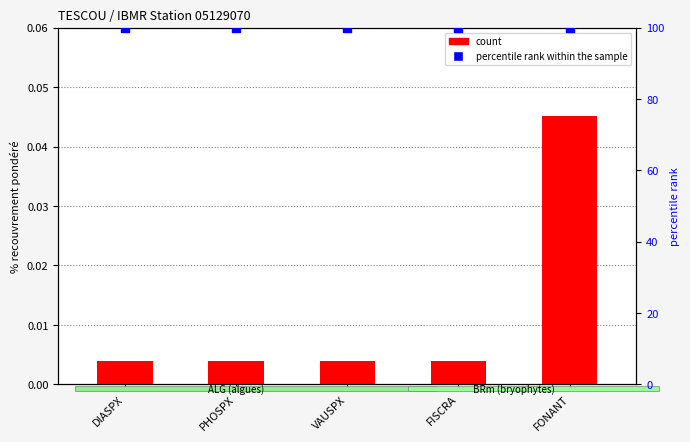

Is the value of percentile rank within the sample at PHOSPX greater than the value of count at DIASPX?

Yes